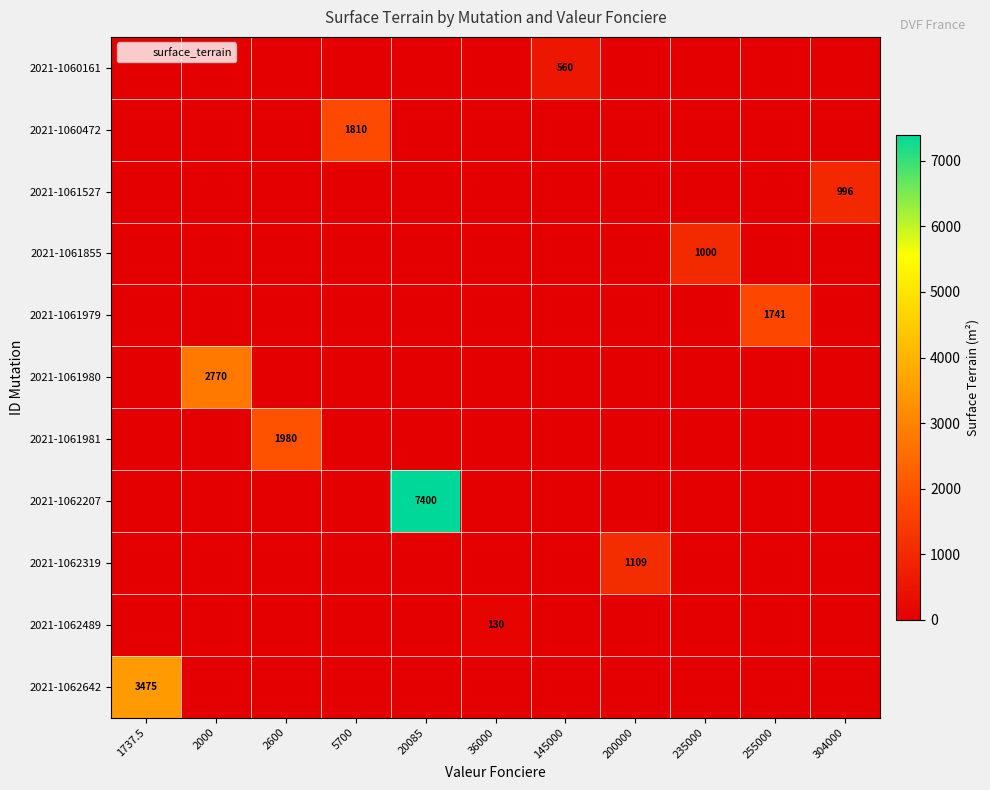

True or false: 2021-1061527 has a value of 996 at 304000.

True